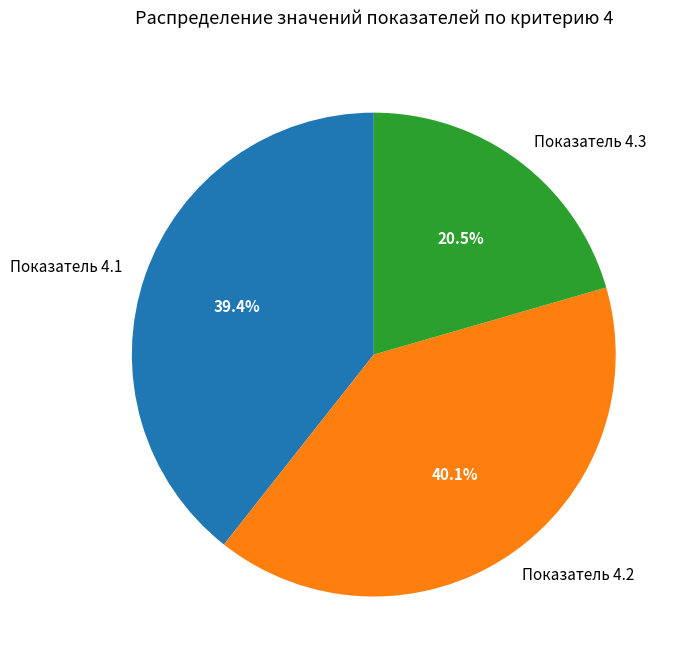

How many segments does this pie chart have?

3